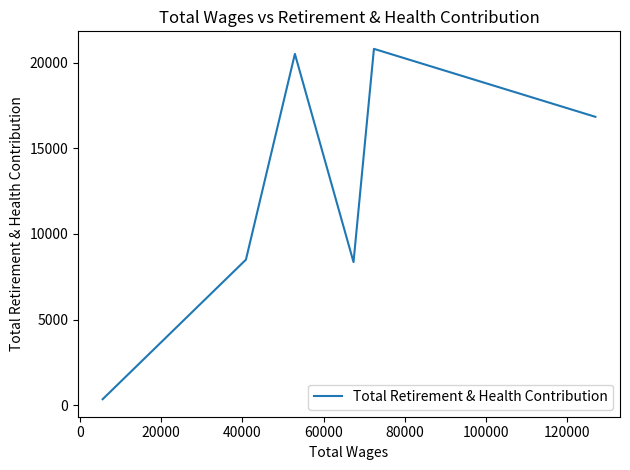

How many points are higher than both their immediate neighbors (excluding endpoints)?

2